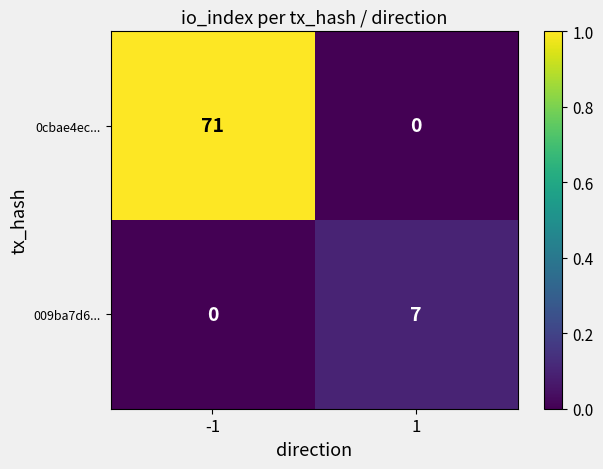

At 1, list the series in order from largest to smallest.

009ba7d6..., 0cbae4ec...